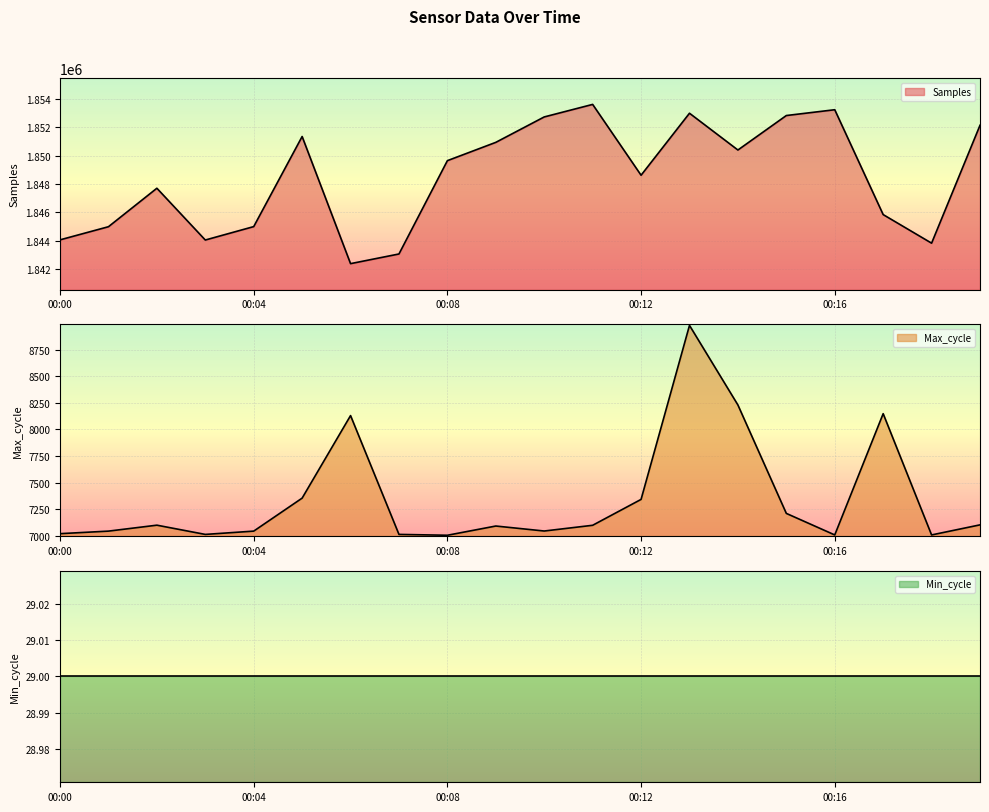

What is the sum of all Samples values?

36969276